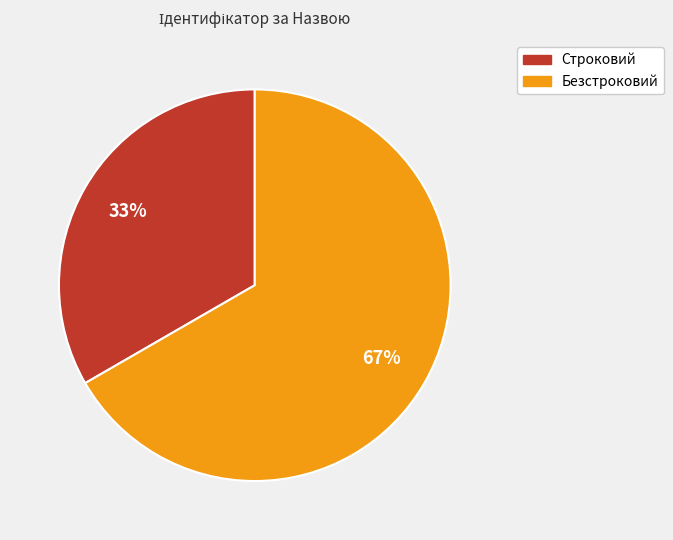

To the nearest percent, what portion does Безстроковий represent?

67%